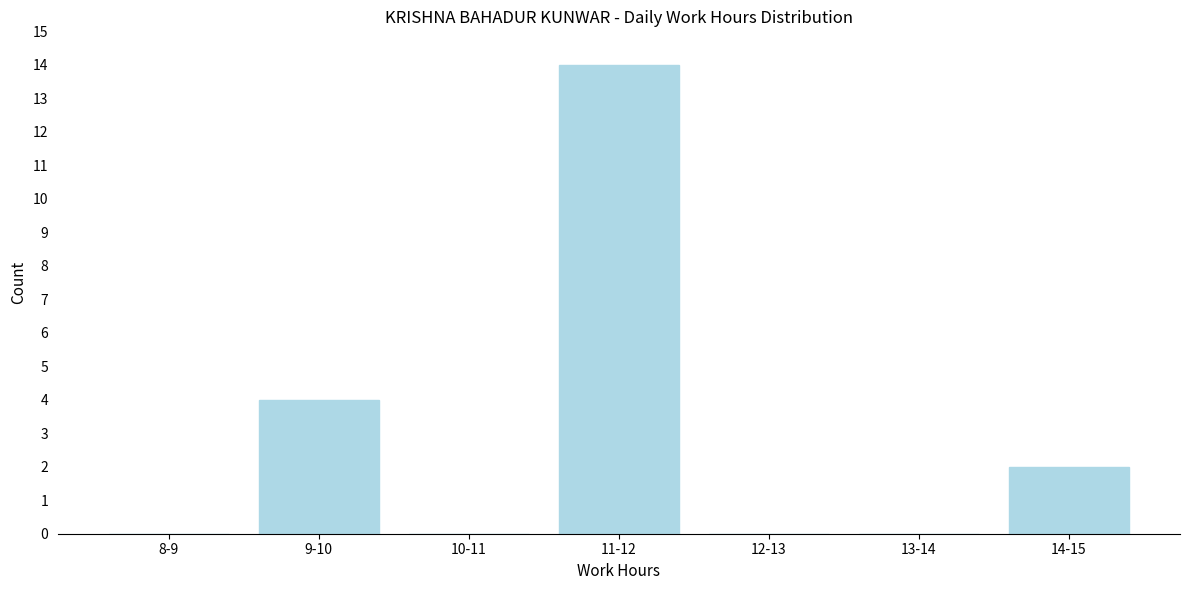

Reading right to left, list all the values displayed in this chart.

14-15=2	13-14=0	12-13=0	11-12=14	10-11=0	9-10=4	8-9=0